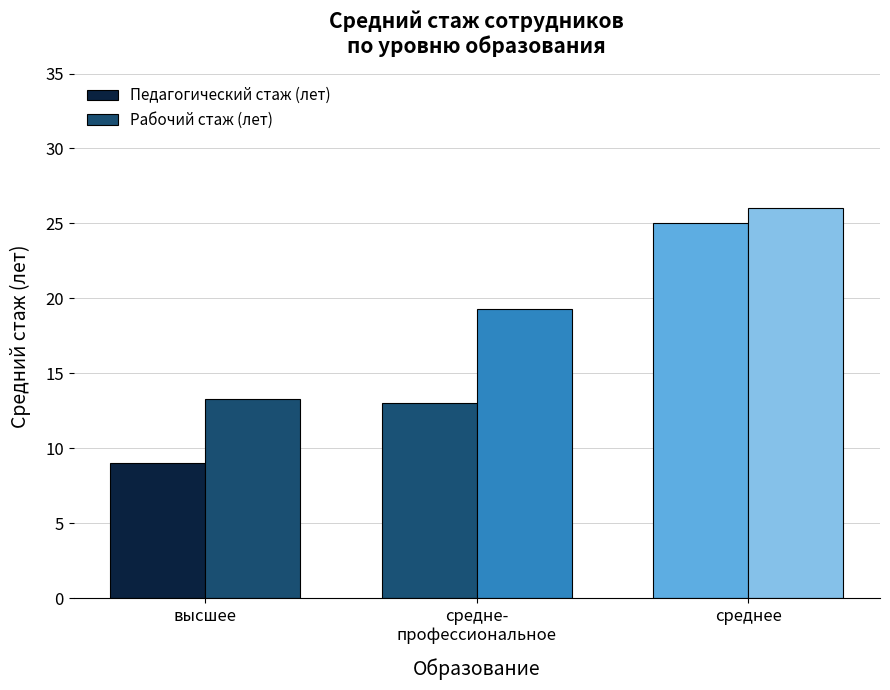

Between высшее and средне-
профессиональное, which series saw the biggest shift?

Рабочий стаж (лет)